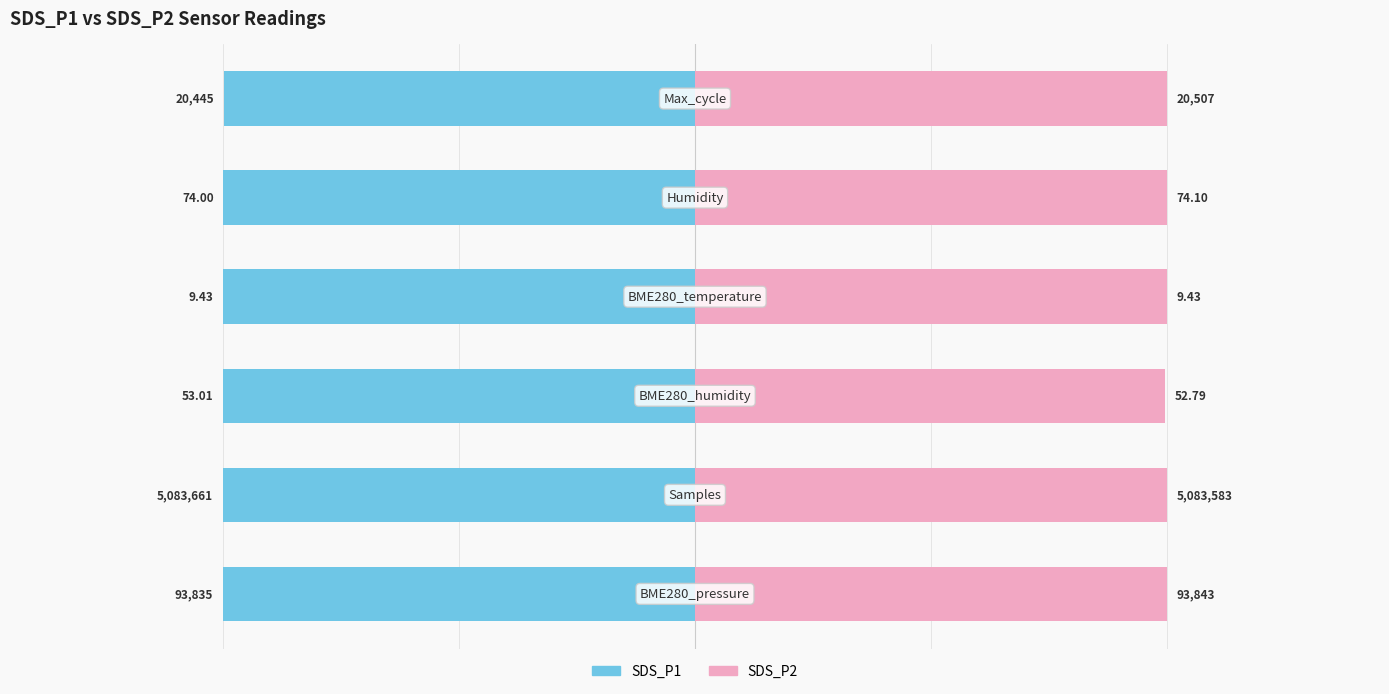

How many groups of bars are there?

6